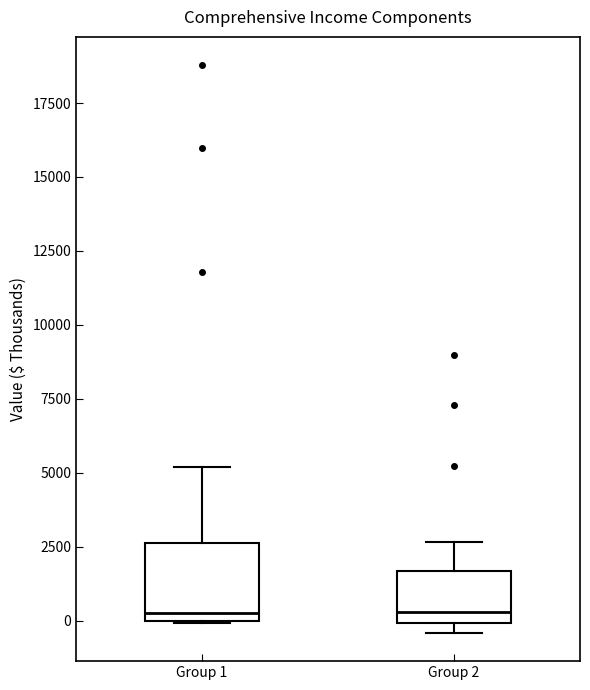

Comparing the boxes themselves (not the whiskers), which one is the tallest?

Group 1